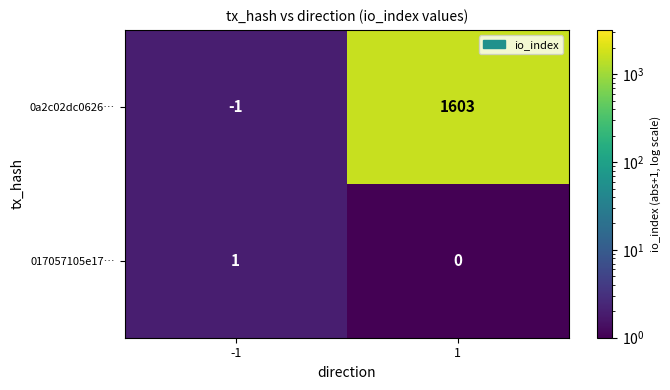

Which series has the widest spread of values?

0a2c02dc0626…